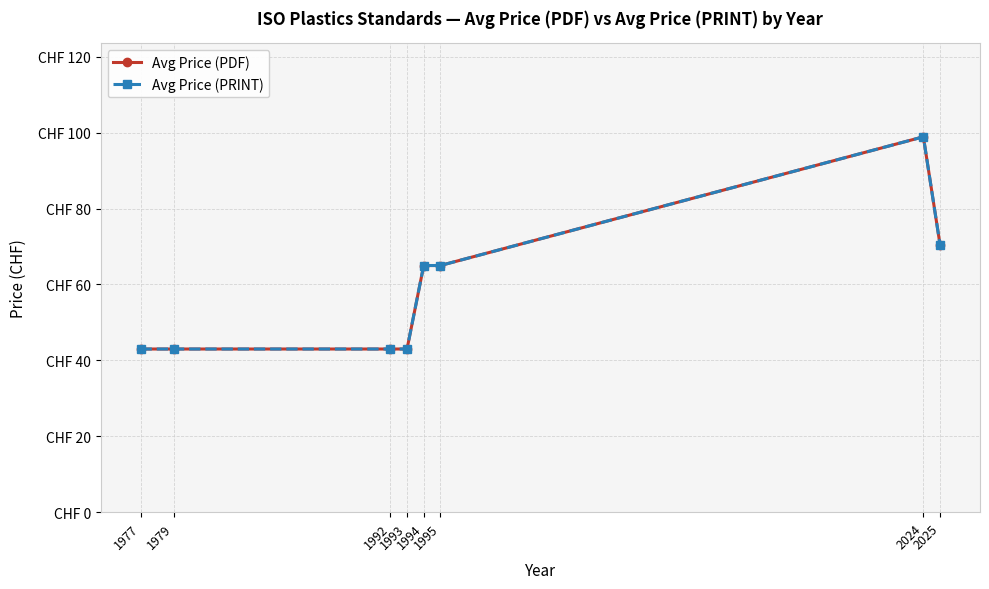

Does the chart have visible grid lines?

Yes